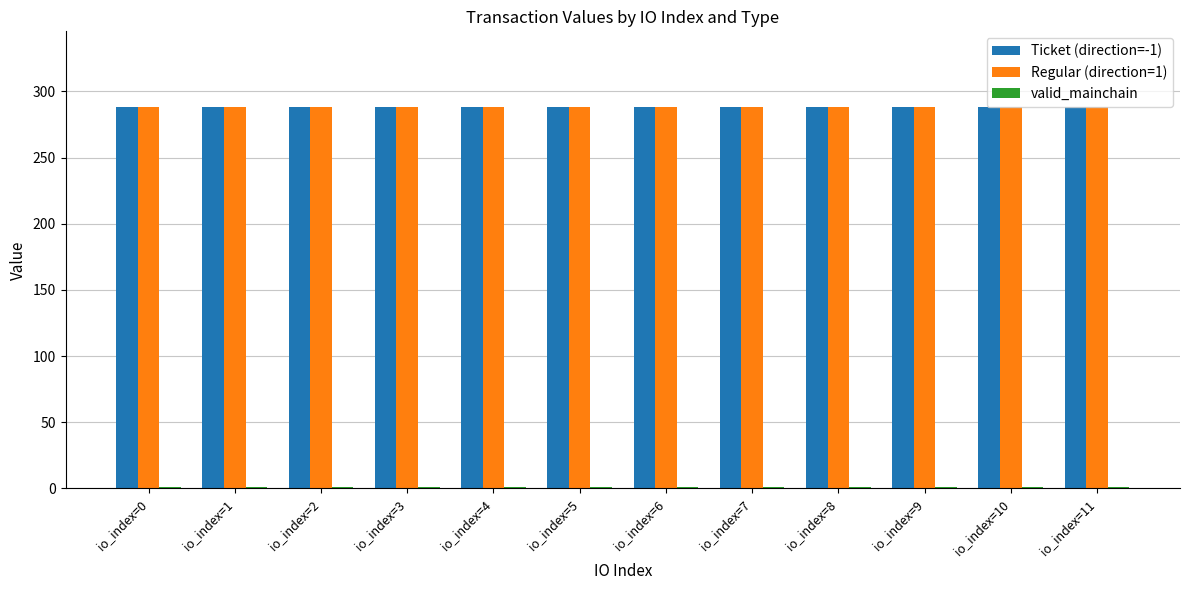

What is the sum of all Ticket (direction=-1) values?

3453.9